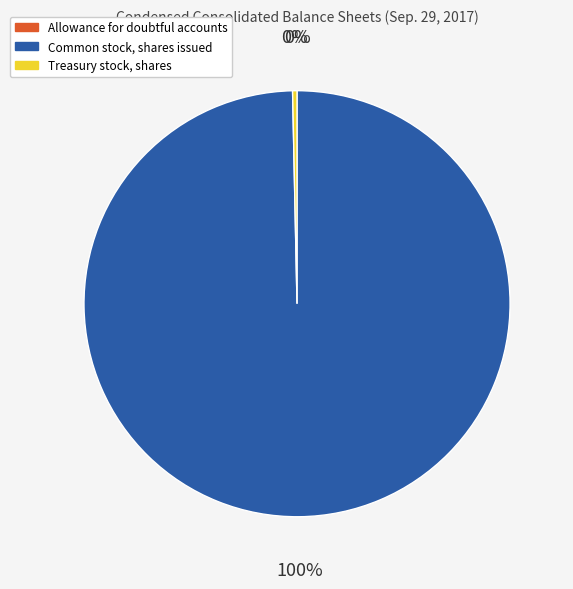

Approximately how many times larger is the value at Common stock, shares issued compared to Treasury stock, shares?

298.3